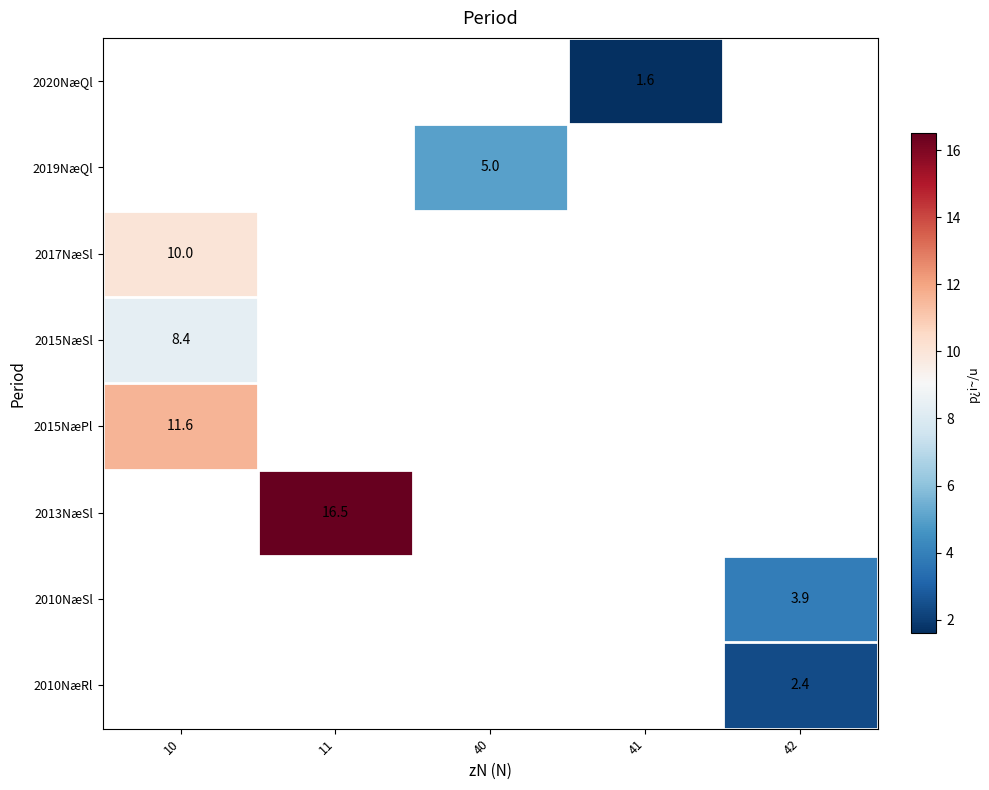

Between 10 and 11, which is larger?

11